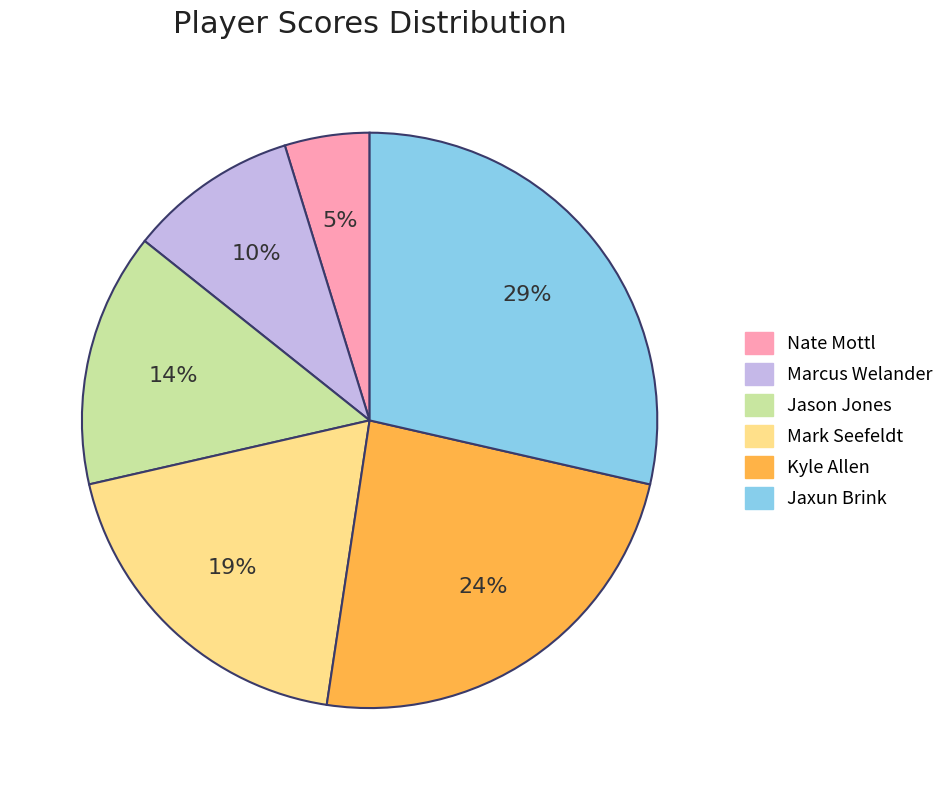

To the nearest percent, what is the combined percentage of Nate Mottl and Jason Jones?

19%